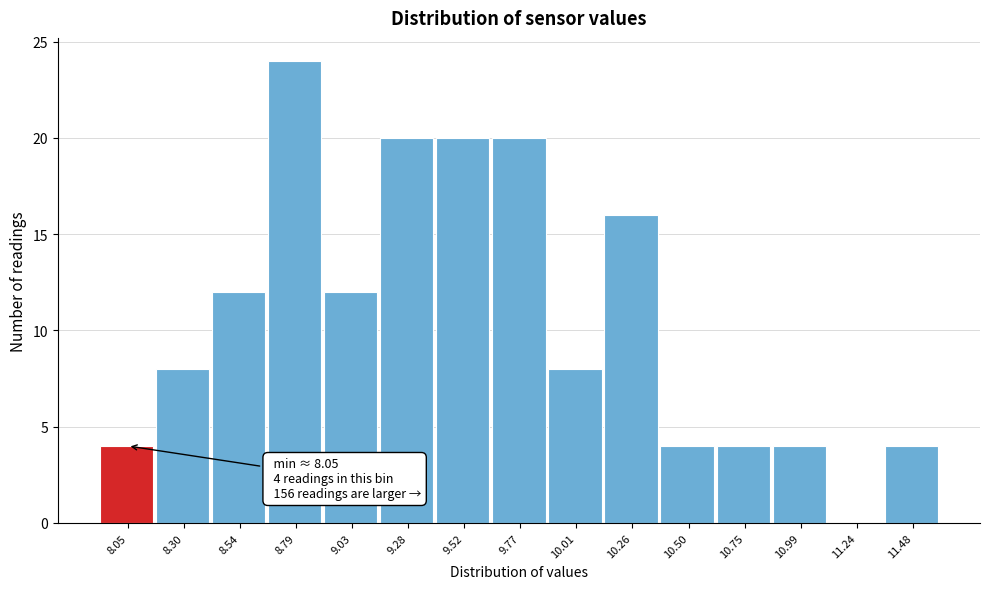

Reading right to left, transcribe all the data shown in this chart.

11.48=4	11.24=0	10.99=4	10.75=4	10.50=4	10.26=16	10.01=8	9.77=20	9.52=20	9.28=20	9.03=12	8.79=24	8.54=12	8.30=8	8.05=4